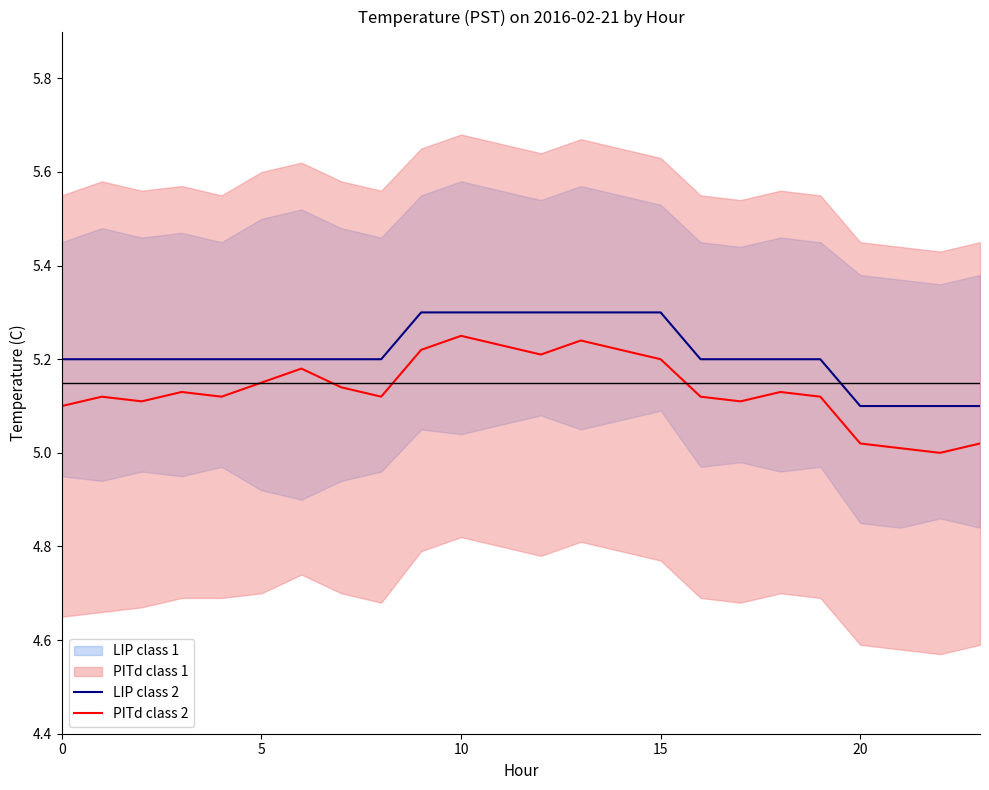

True or false: PITd class 2 and LIP class 2 intersect in this chart.

False